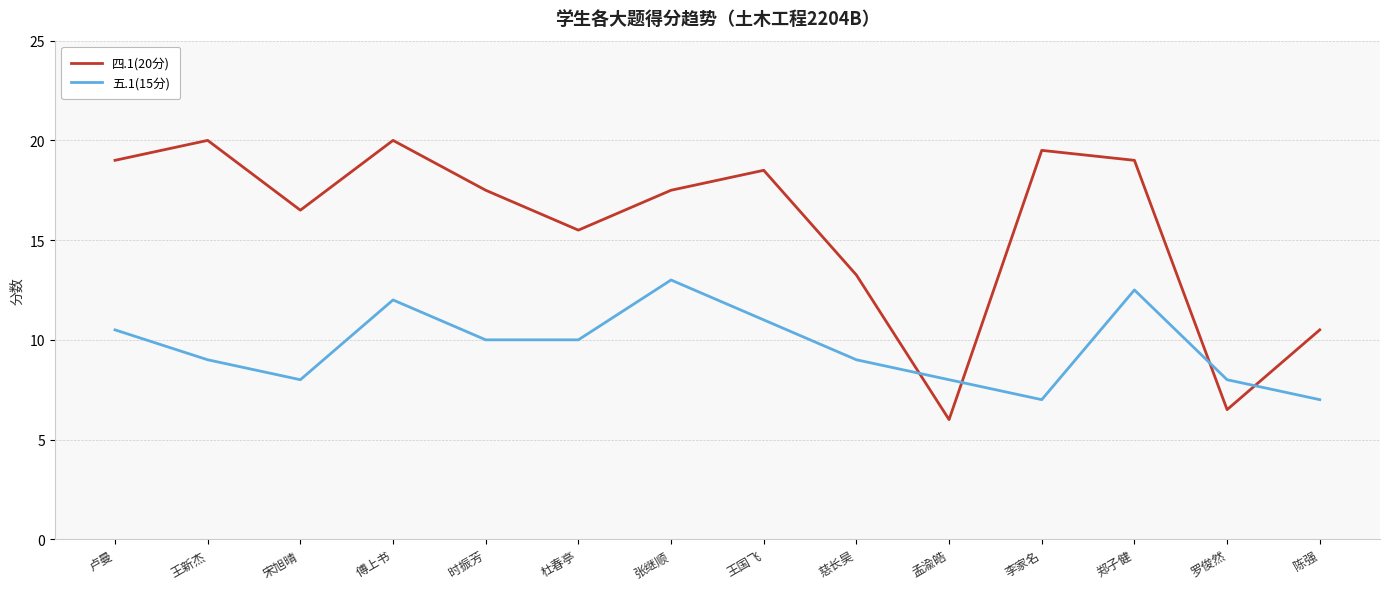

True or false: 四.1(20分) has a value of 20.0 at 傅上书.

True